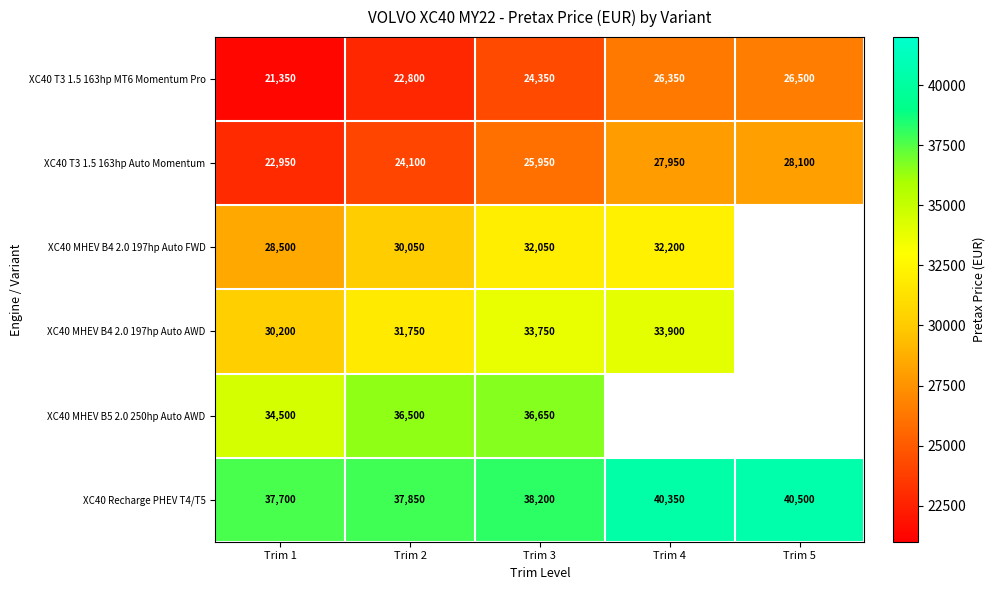

Where is XC40 T3 1.5 163hp MT6 Momentum Pro nearest to the value 23925?

Trim 3